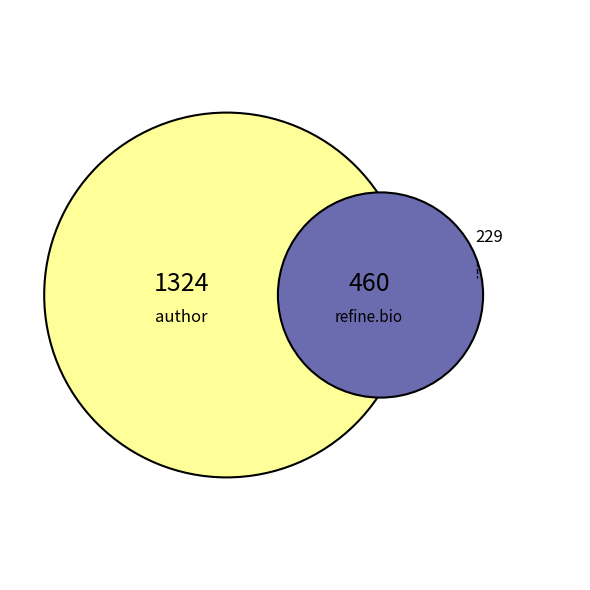

True or false: 32 accounts for 2% of the total.

True